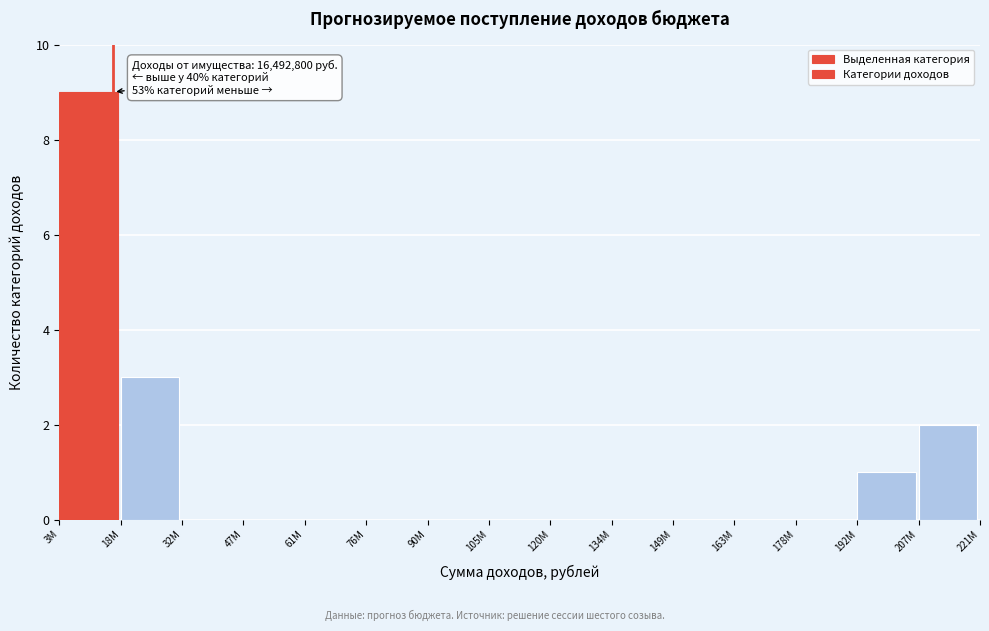

Reading left to right, list all the values displayed in this chart.

3M=9	18M=3	32M=0	47M=0	61M=0	76M=0	90M=0	105M=0	120M=0	134M=0	149M=0	163M=0	178M=0	192M=1	207M=2